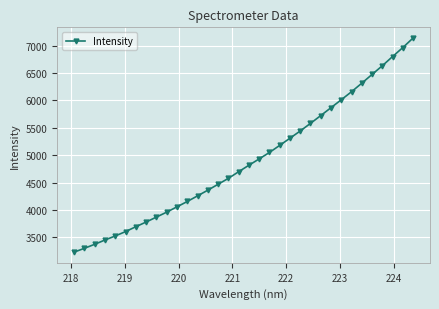

How many categories are shown in the chart?

34